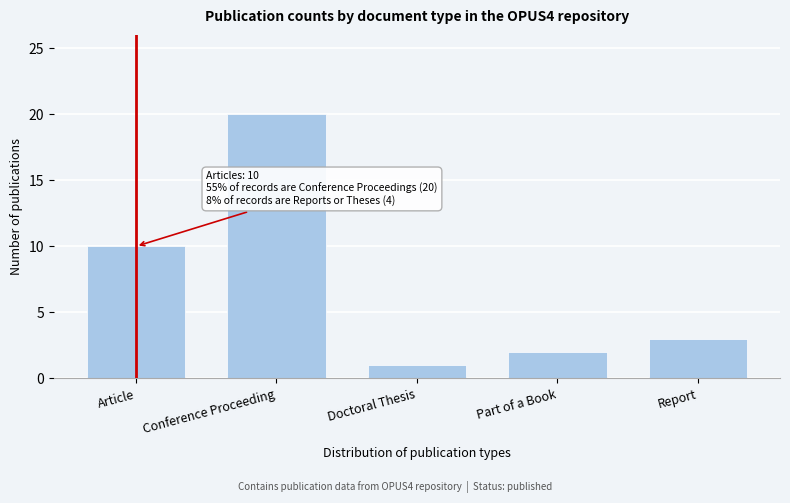

Reading left to right, list all the values displayed in this chart.

10	20	1	2	3